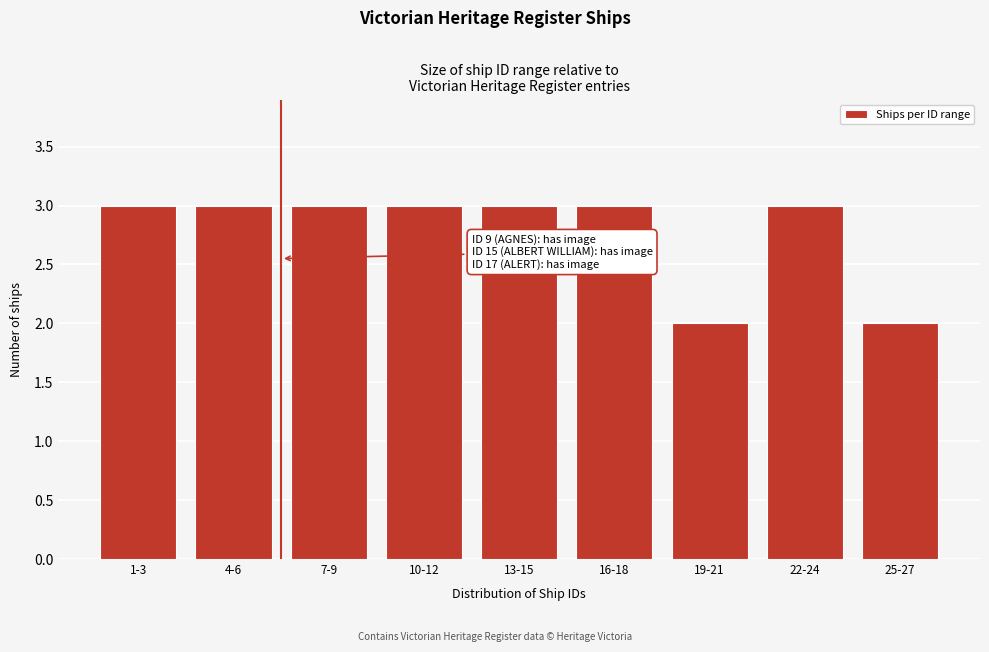

Reading left to right, list all the values displayed in this chart.

1-3=3	4-6=3	7-9=3	10-12=3	13-15=3	16-18=3	19-21=2	22-24=3	25-27=2